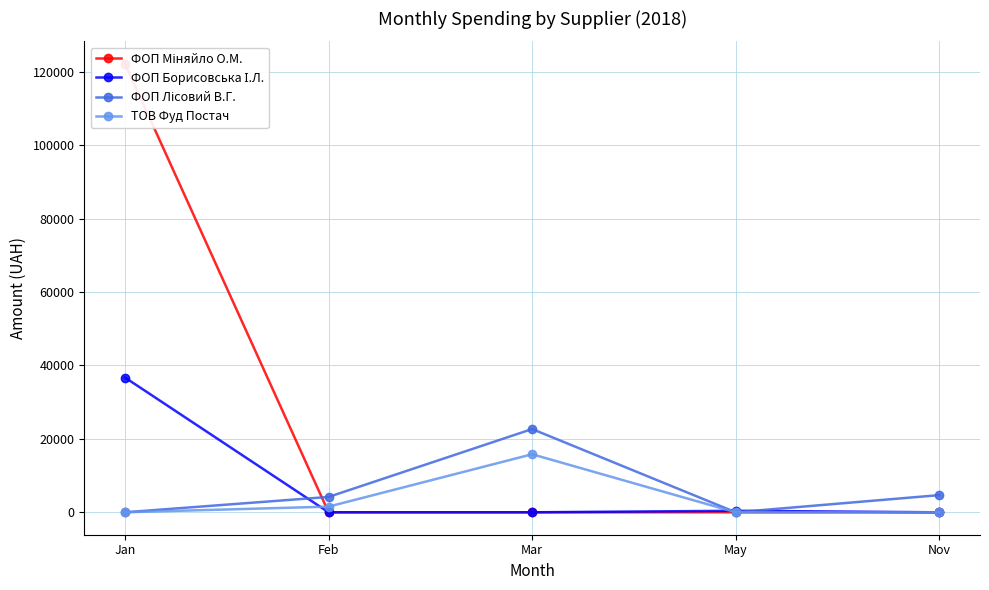

True or false: ФОП Борисовська І.Л. and ФОП Лісовий В.Г. intersect in this chart.

True